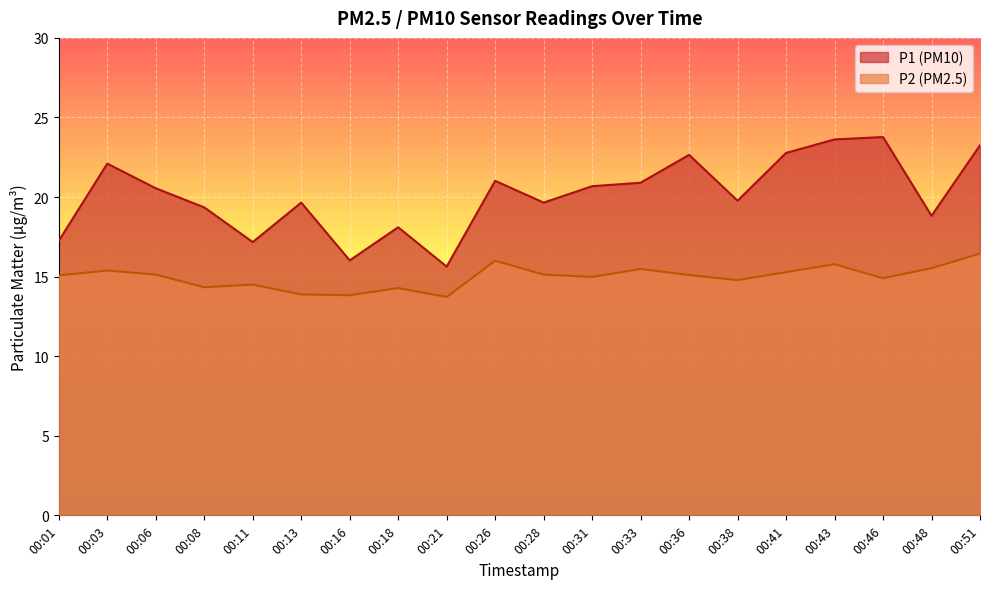

Which series has the largest total across all categories?

P1 (PM10)